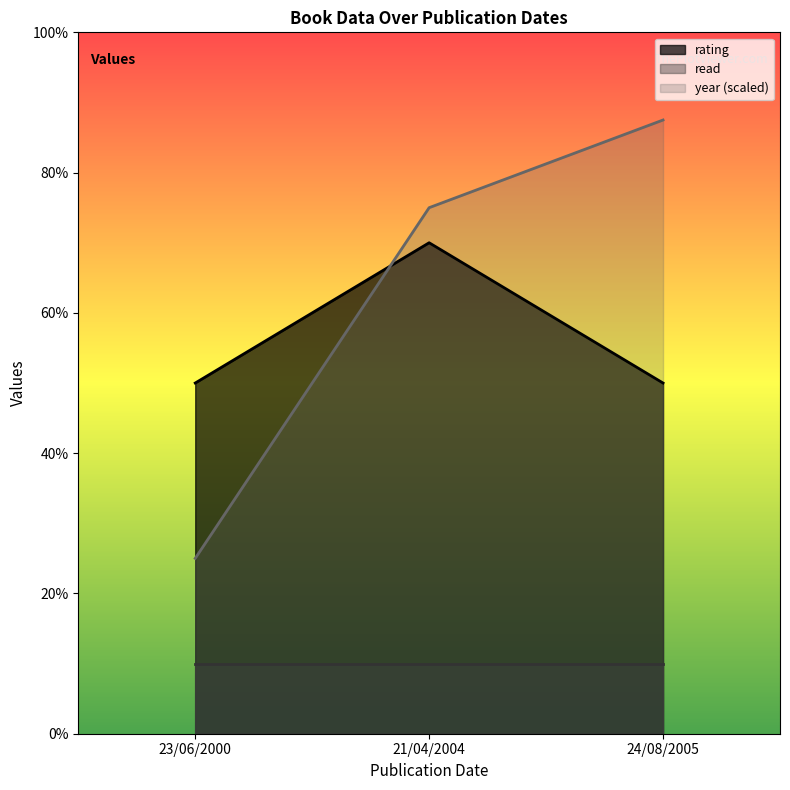

Rank the categories by year (scaled) value from highest to lowest.

24/08/2005, 21/04/2004, 23/06/2000